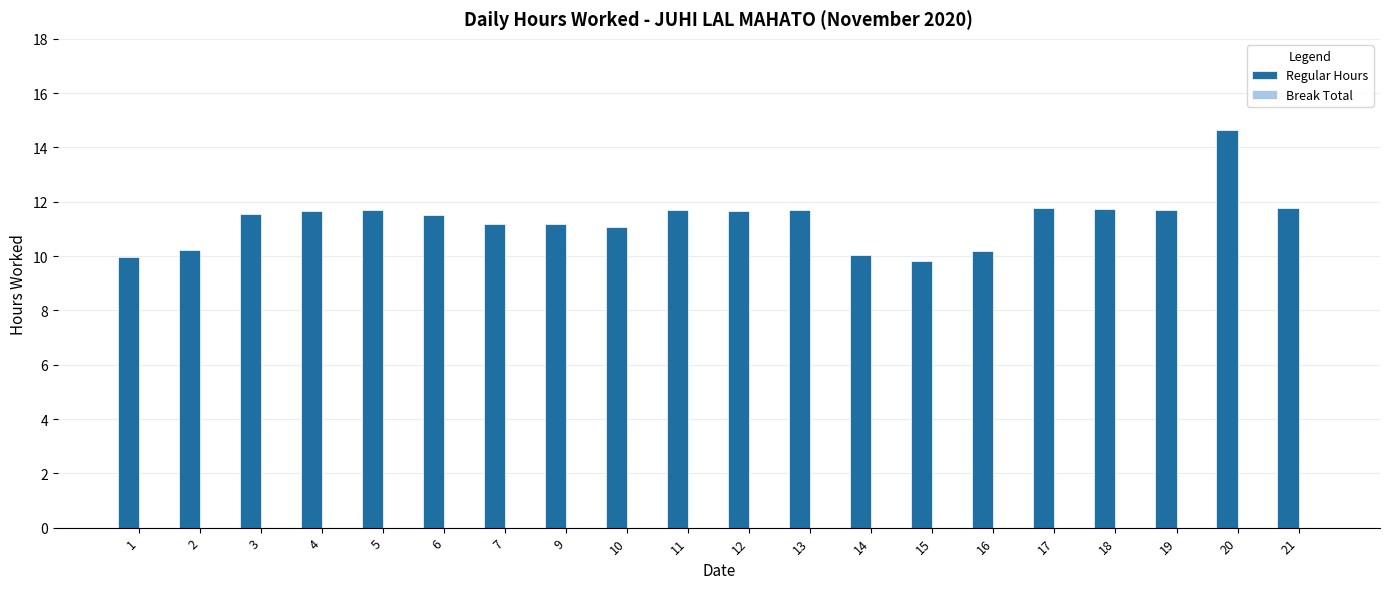

Between 15 and 21, which is larger?

21